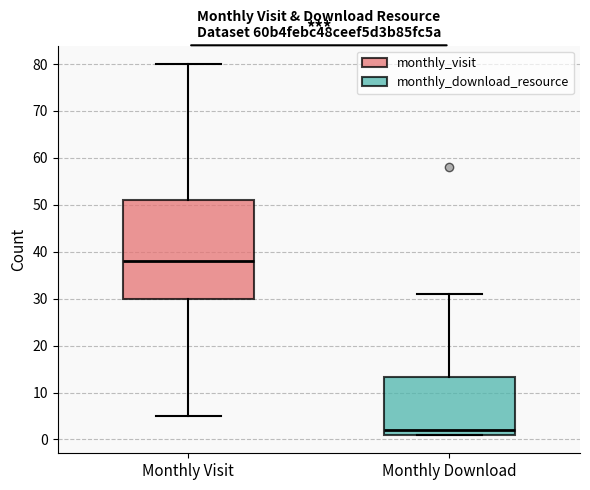

Reading left to right, transcribe this box plot: for each box, give where its median line is, the range the box spans, and where its two whiskers end, as read against the y-axis. The values are not printed on the chart, so give them approximately, as read against the axis.

Monthly Visit: median 38, box 30 to 51, whiskers 5 to 80
Monthly Download: median 2, box 1 to 13, whiskers 1 to 31